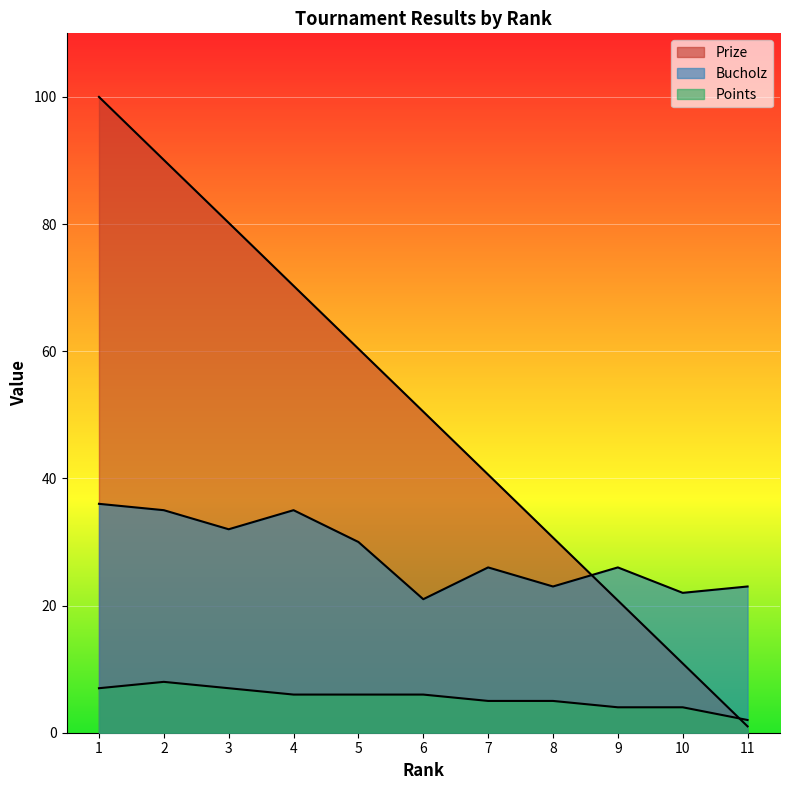

Reading left to right, list all the values displayed in this chart.

Prize: 1=100.0	2=90.1	3=80.2	4=70.3	5=60.4	6=50.5	7=40.6	8=30.7	9=20.8	10=10.9	11=1.0
Bucholz: 1=36.0	2=35.0	3=32.0	4=35.0	5=30.0	6=21.0	7=26.0	8=23.0	9=26.0	10=22.0	11=23.0
Points: 1=7.0	2=8.0	3=7.0	4=6.0	5=6.0	6=6.0	7=5.0	8=5.0	9=4.0	10=4.0	11=2.0